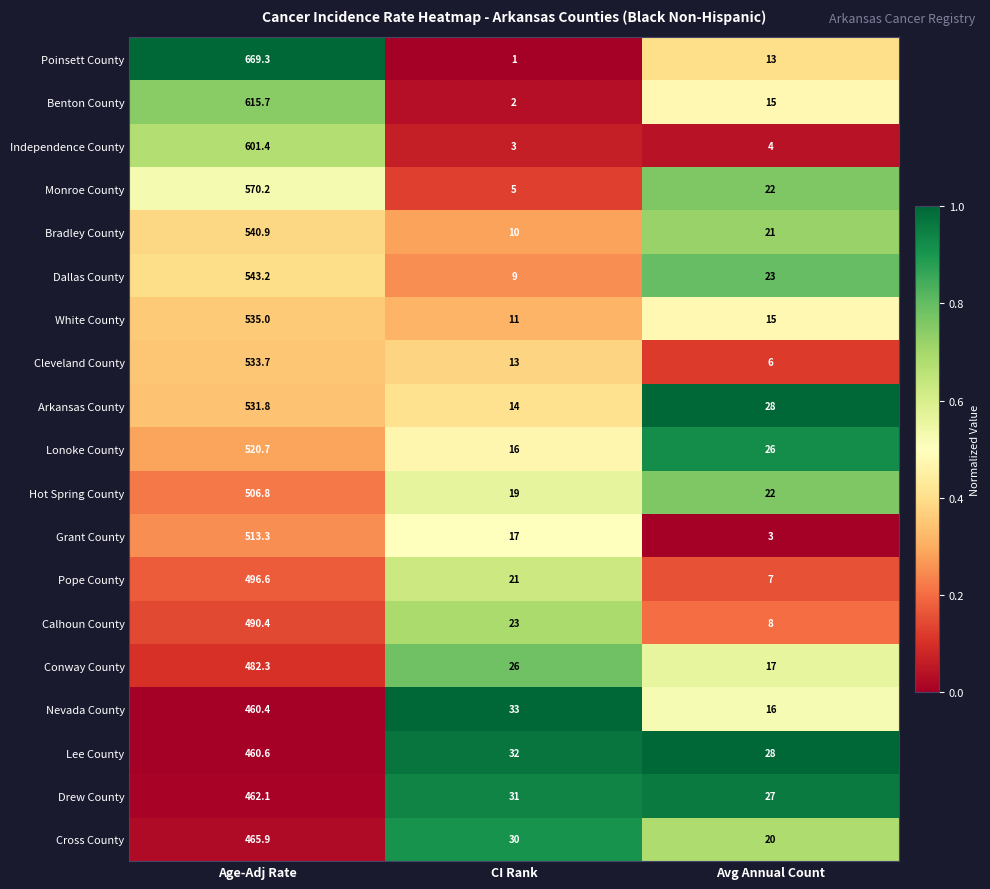

Where is Hot Spring County nearest to the value 262?

Avg Annual Count